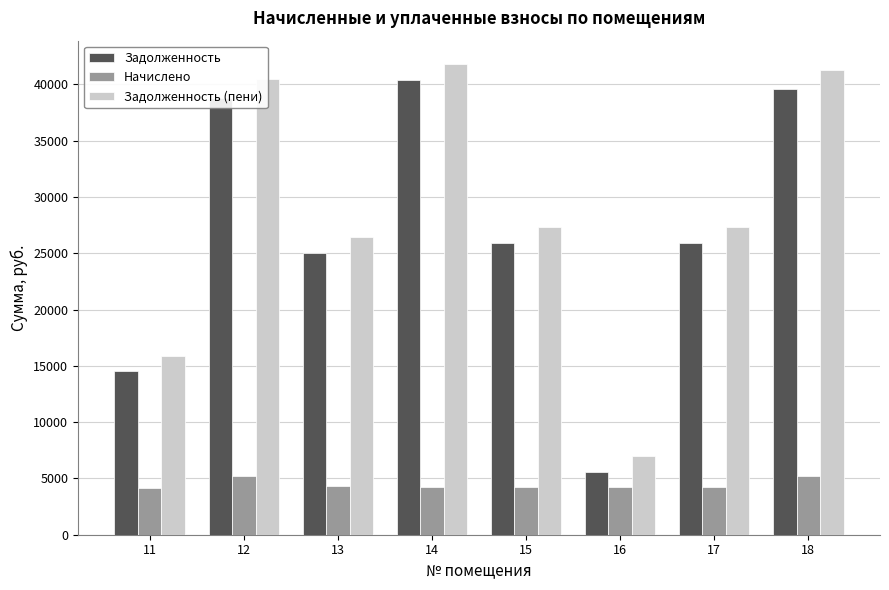

How many categories are shown in the chart?

8